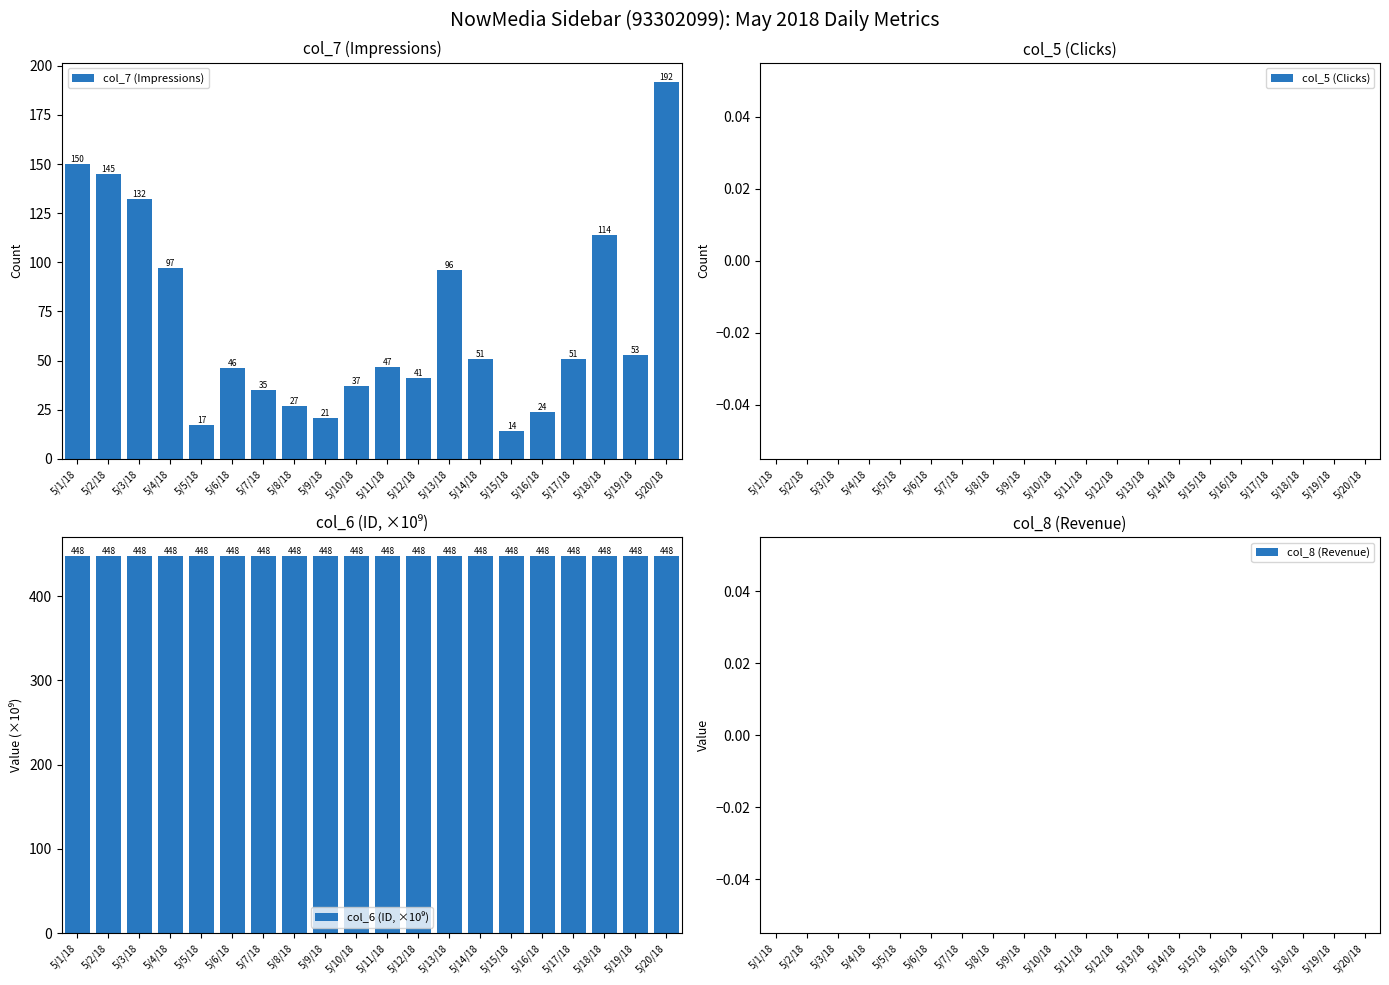

Which label corresponds to the smallest value in the chart?

5/1/18